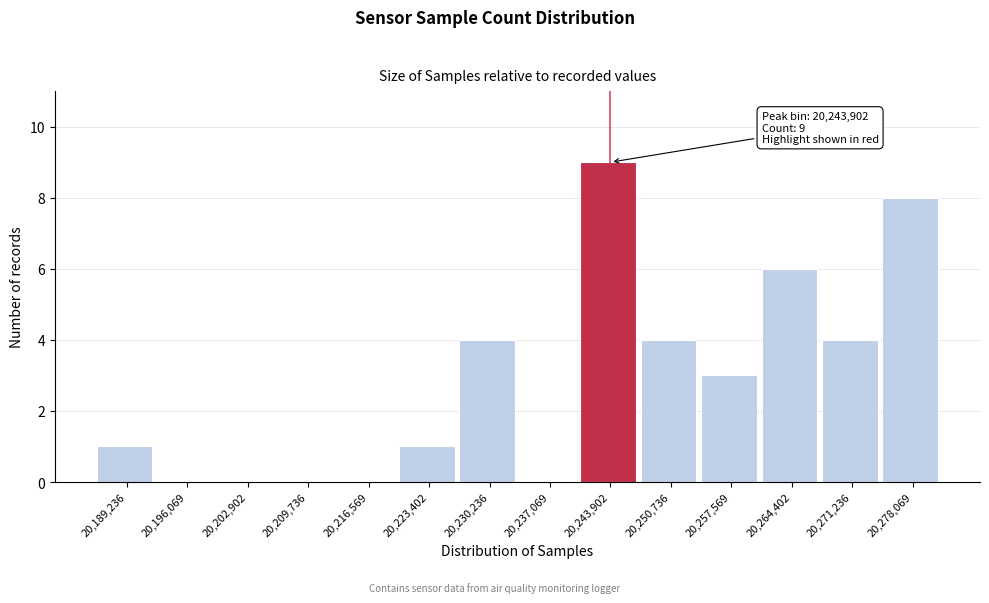

Reading left to right, transcribe all the data shown in this chart.

20,189,236=1	20,196,069=0	20,202,902=0	20,209,736=0	20,216,569=0	20,223,402=1	20,230,236=4	20,237,069=0	20,243,902=9	20,250,736=4	20,257,569=3	20,264,402=6	20,271,236=4	20,278,069=8